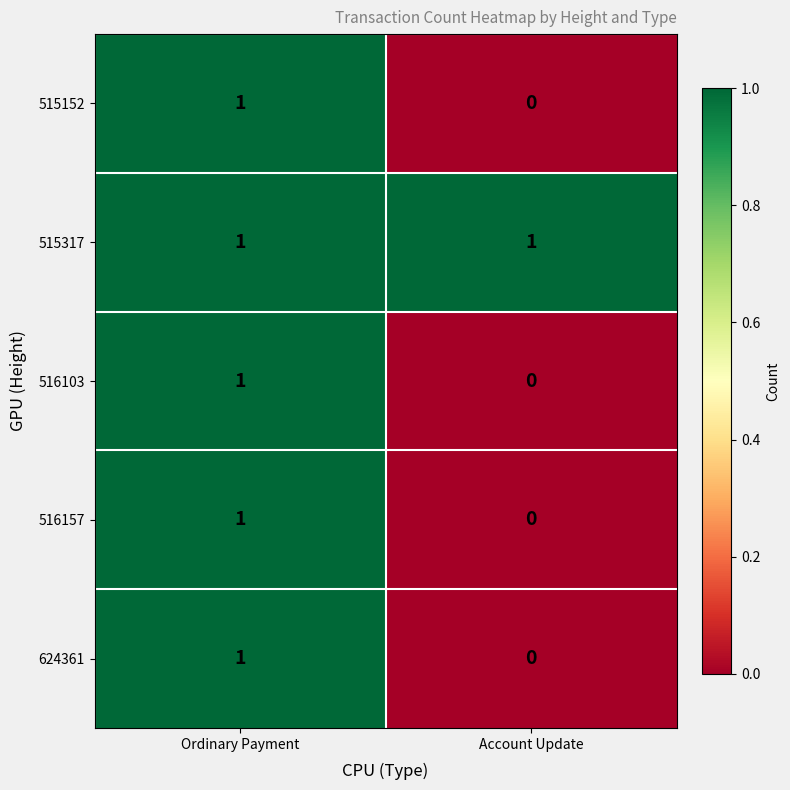

The value of 516103 at Account Update is 0. True or false?

True